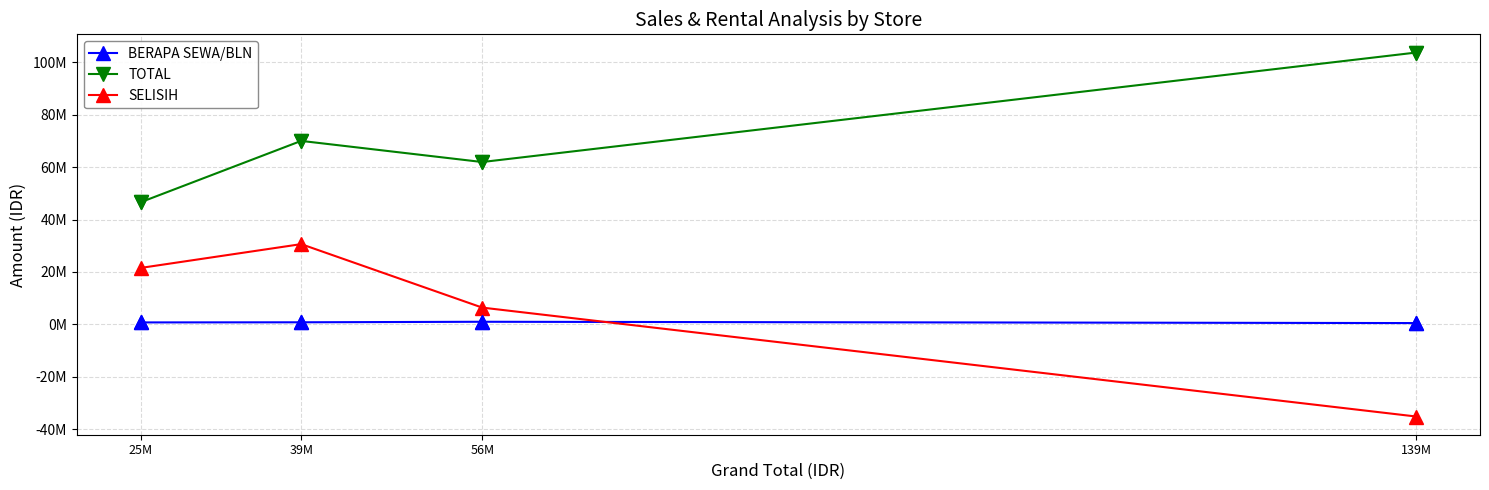

Is the value of SELISIH at 39M greater than the value of TOTAL at 25M?

No